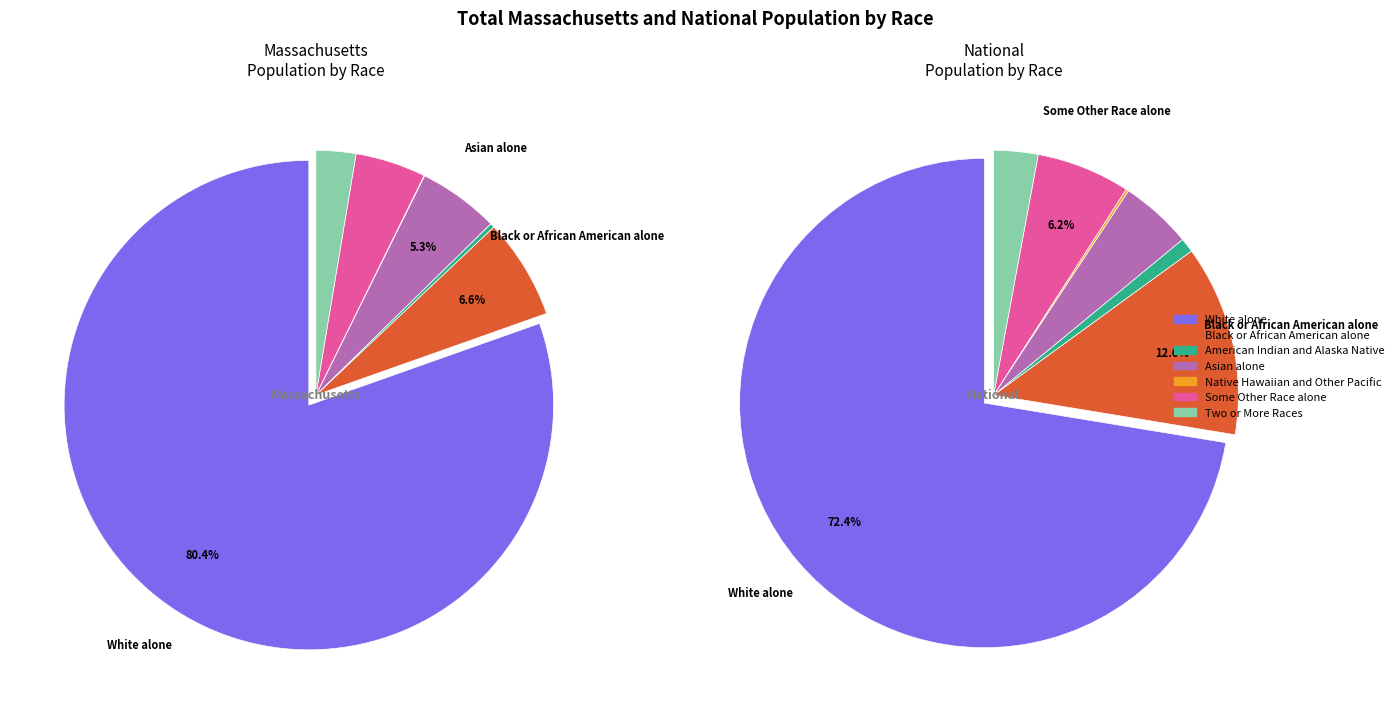

How many segments does this pie chart have?

7